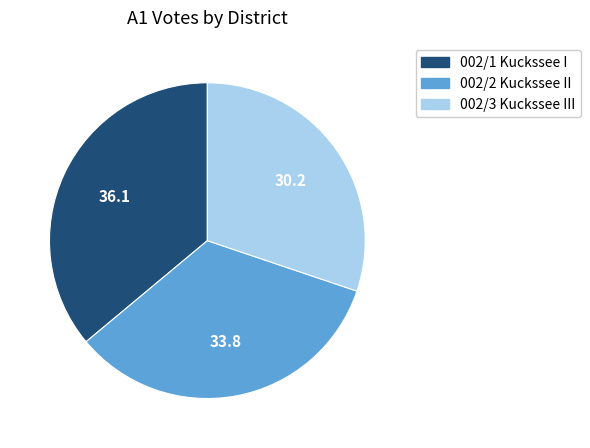

Count the number of slices in the pie.

3